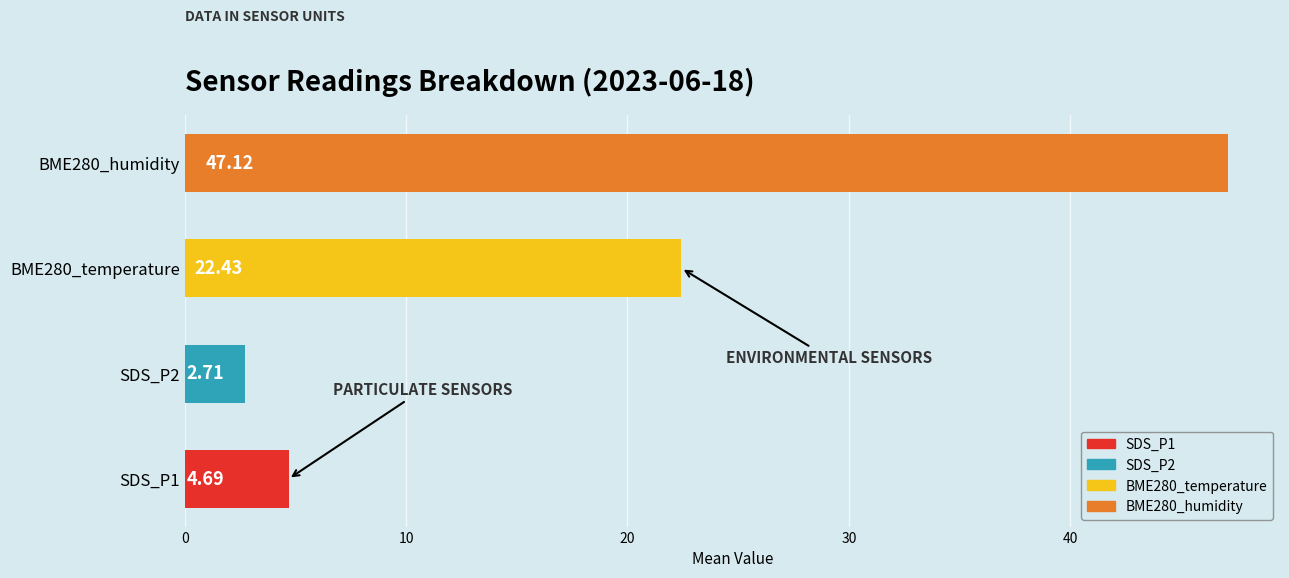

What is the difference between the maximum and minimum values?

44.4